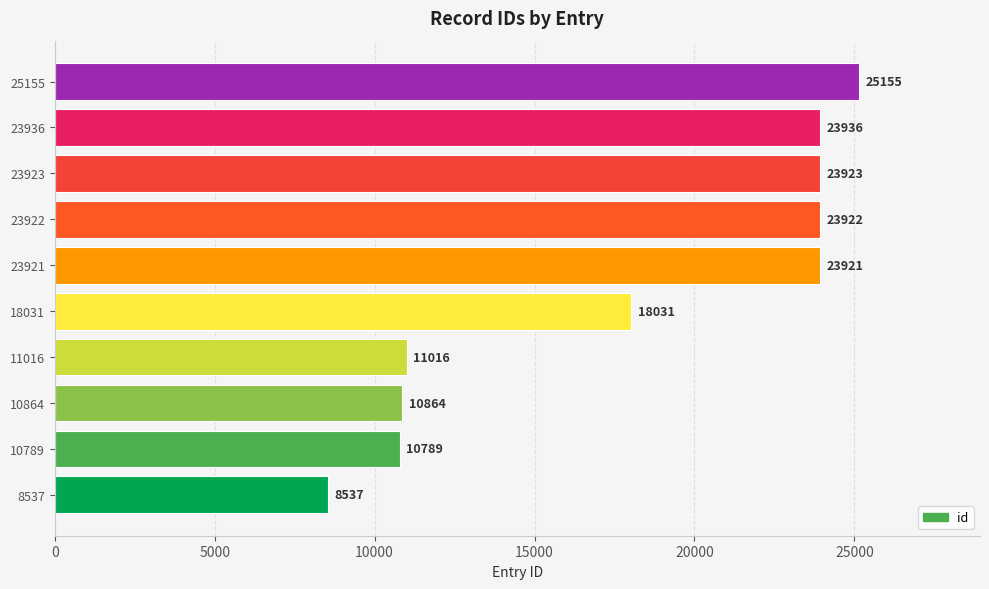

At which label is the value closest to 16846?

18031